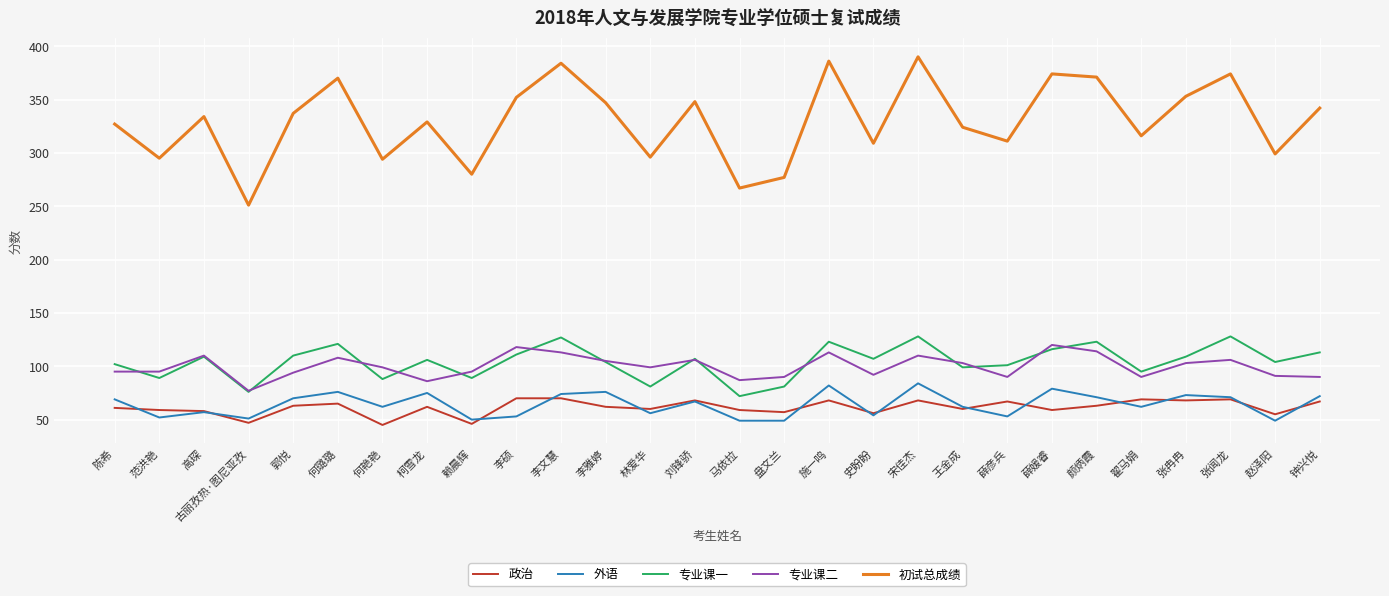

True or false: 专业课二 and 外语 cross at least once.

False